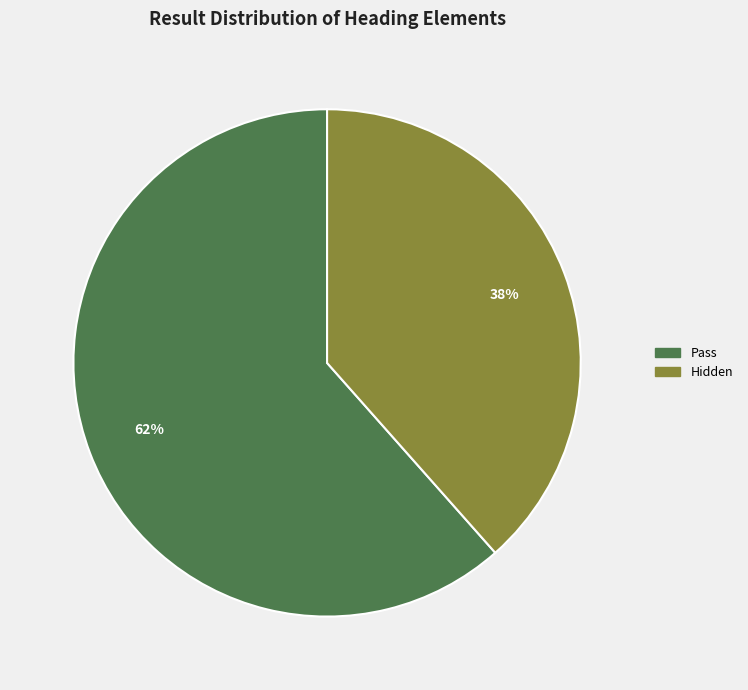

Is there a majority slice in this chart?

Yes